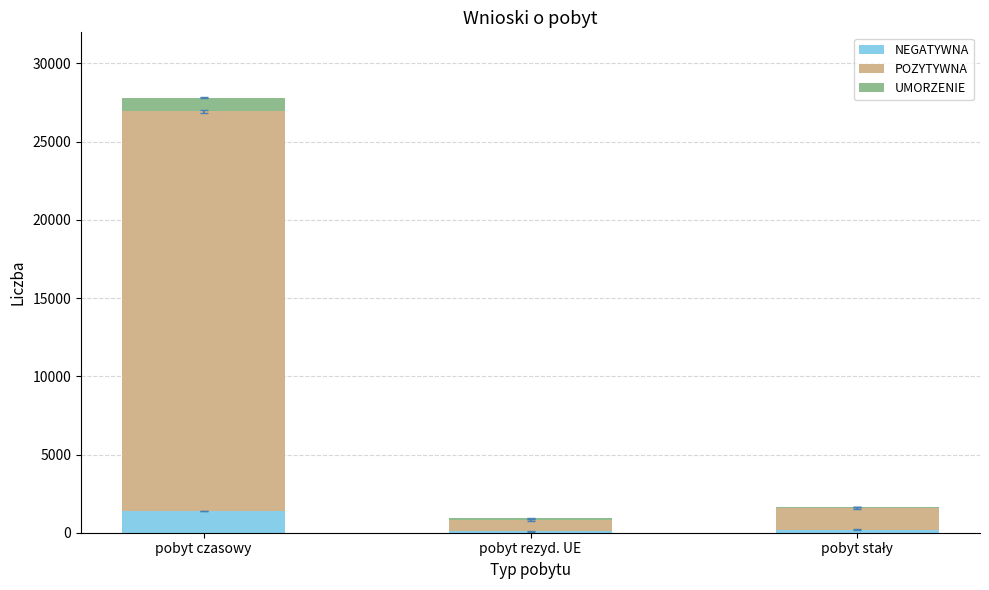

At which label does NEGATYWNA reach its peak?

pobyt czasowy